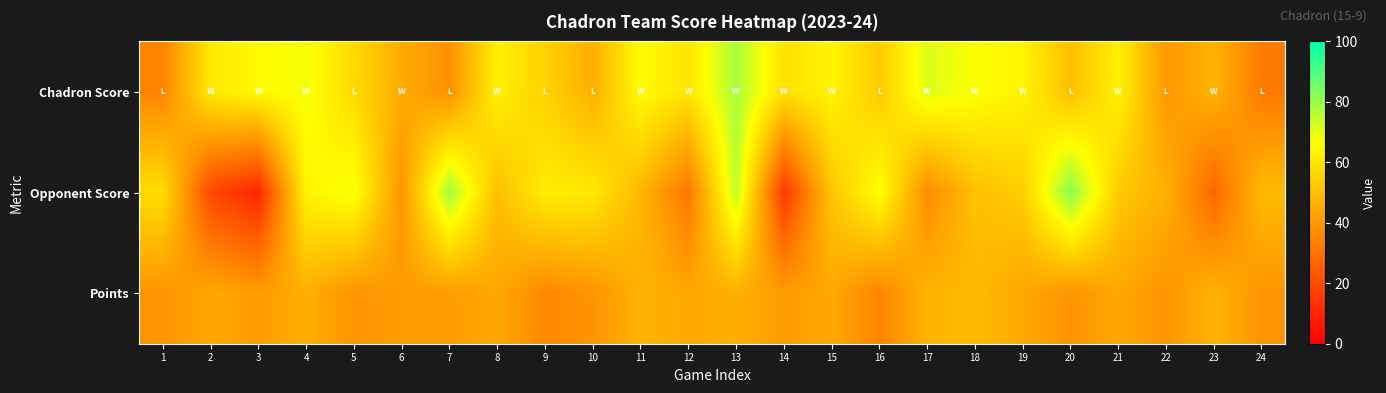

Reading left to right, transcribe all the data shown in this chart.

Chadron Score: 1=35	2=61	3=66	4=68	5=57	6=45	7=38	8=63	9=55	10=46	11=66	12=60	13=78	14=59	15=64	16=53	17=71	18=67	19=64	20=50	21=63	22=40	23=47	24=32
Opponent Score: 1=58	2=19	3=10	4=64	5=68	6=39	7=79	8=50	9=62	10=61	11=48	12=31	13=75	14=15	15=52	16=67	17=37	18=50	19=54	20=82	21=53	22=46	23=27	24=49
Points: 1=39	2=44	3=41	4=46	5=39	6=41	7=41	8=44	9=36	10=39	11=47	12=44	13=46	14=41	15=44	16=35	17=47	18=49	19=44	20=39	21=44	22=39	23=47	24=39